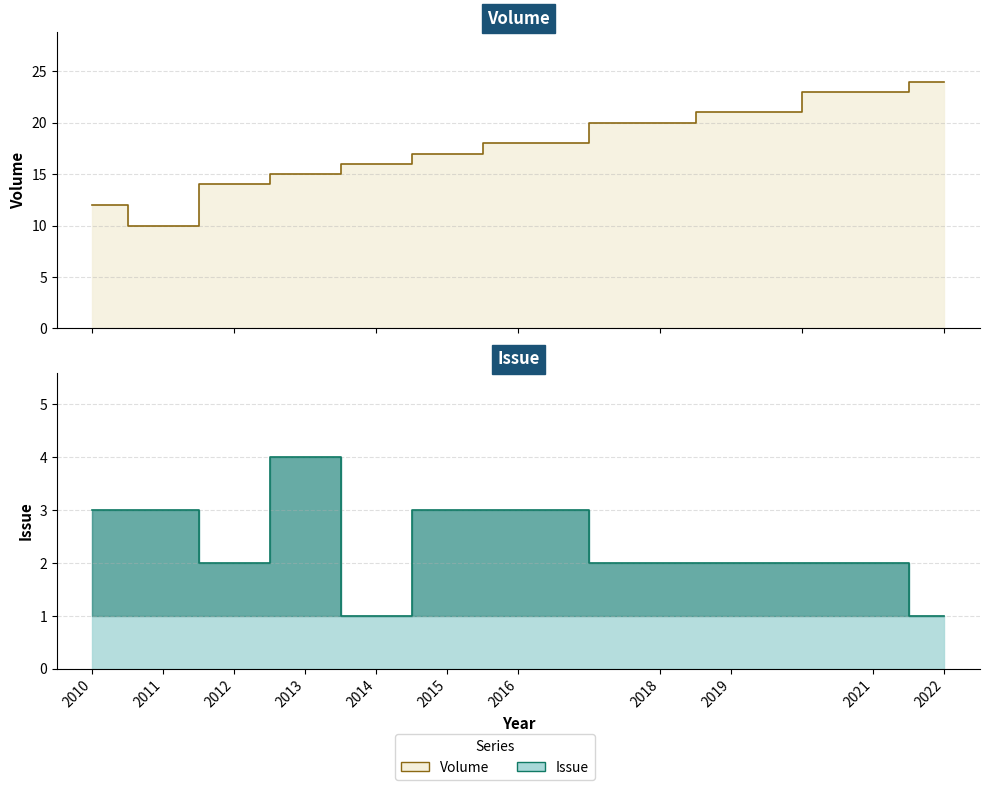

Reading right to left, transcribe all the data shown in this chart.

Volume: 24	23	21	20	18	17	16	15	14	10	12
Issue: 1	2	2	2	3	3	1	4	2	3	3